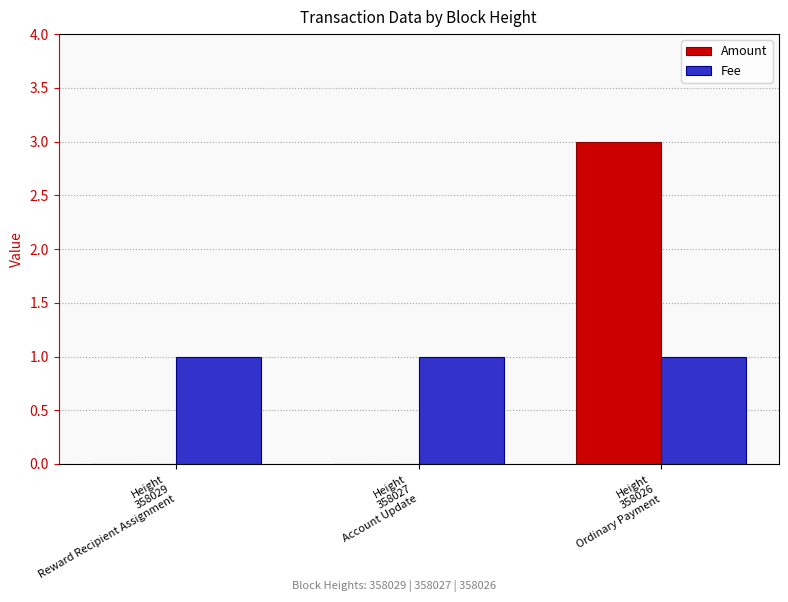

What are all the series names shown in the legend?

Amount, Fee